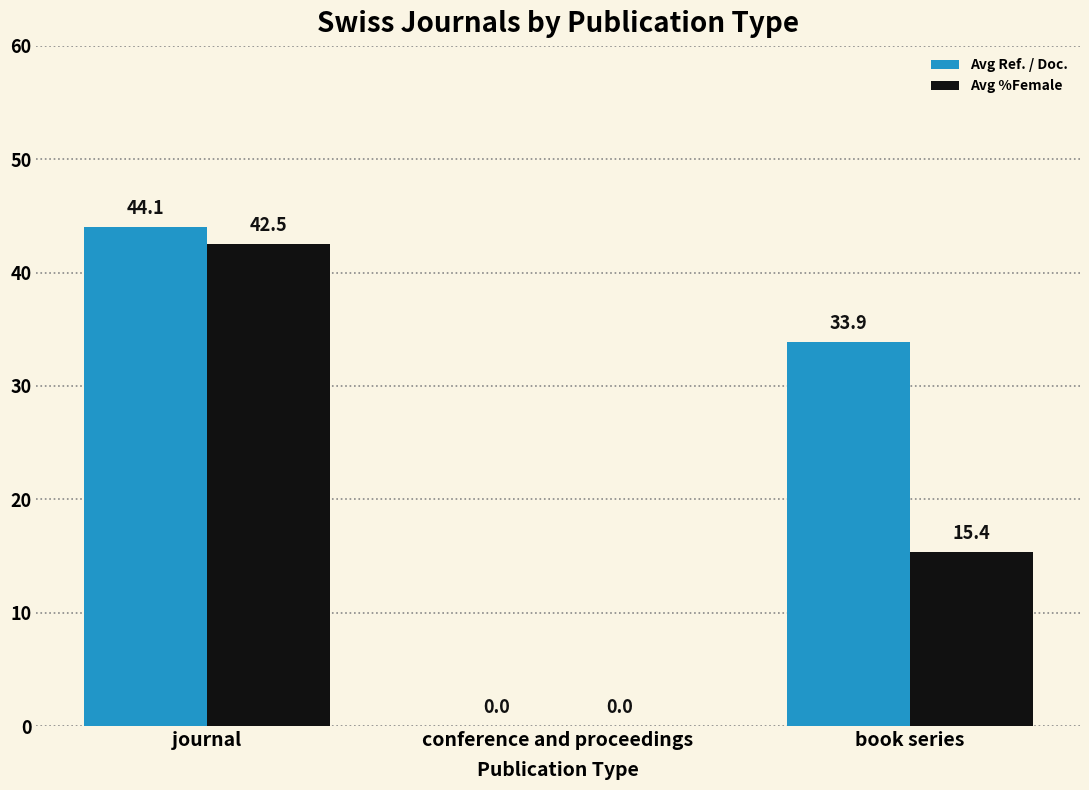

What is the approximate value of Avg Ref. / Doc. at journal?

44.1